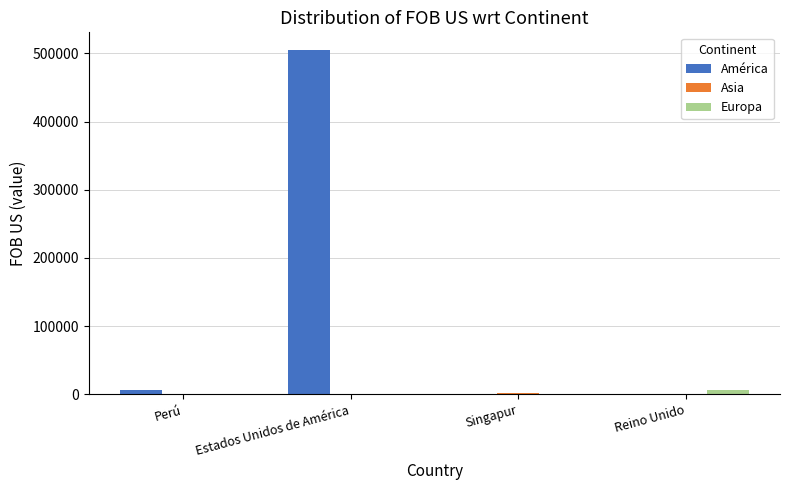

What is the sum of all Europa values?

6290.0